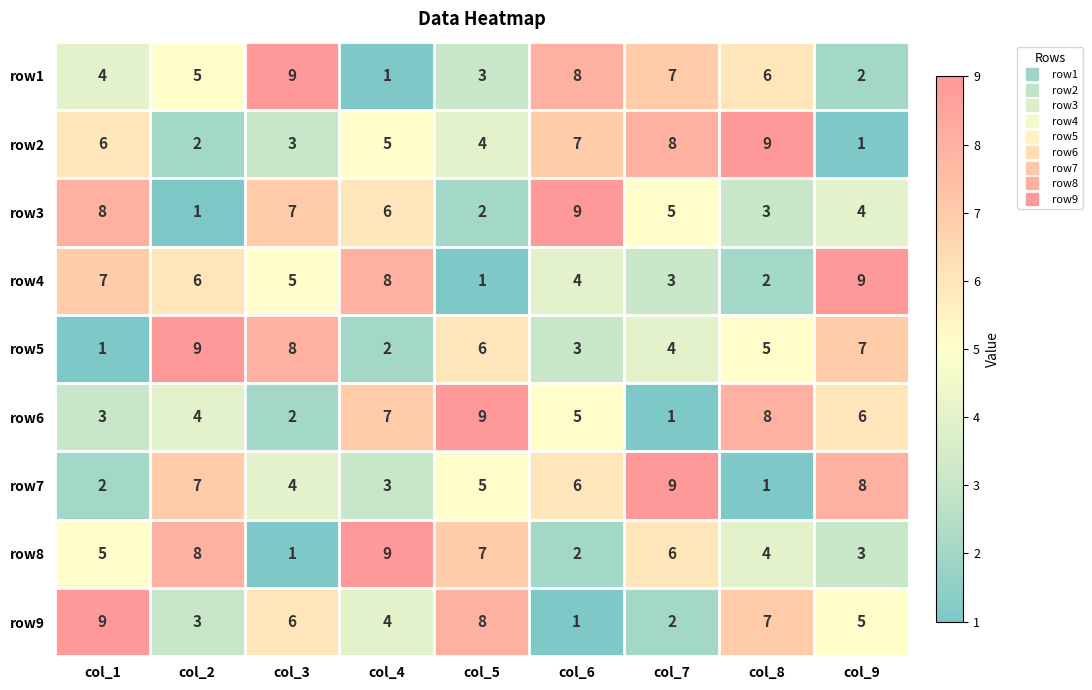

Which category has the highest value in the row2 series?

col_8